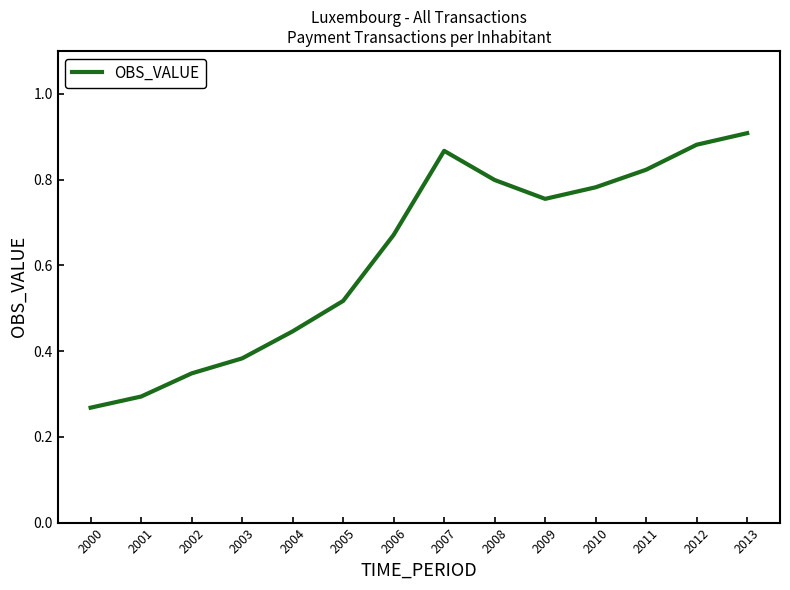

List the labels in order of value, smallest first.

2000, 2001, 2002, 2003, 2004, 2005, 2006, 2009, 2010, 2008, 2011, 2007, 2012, 2013